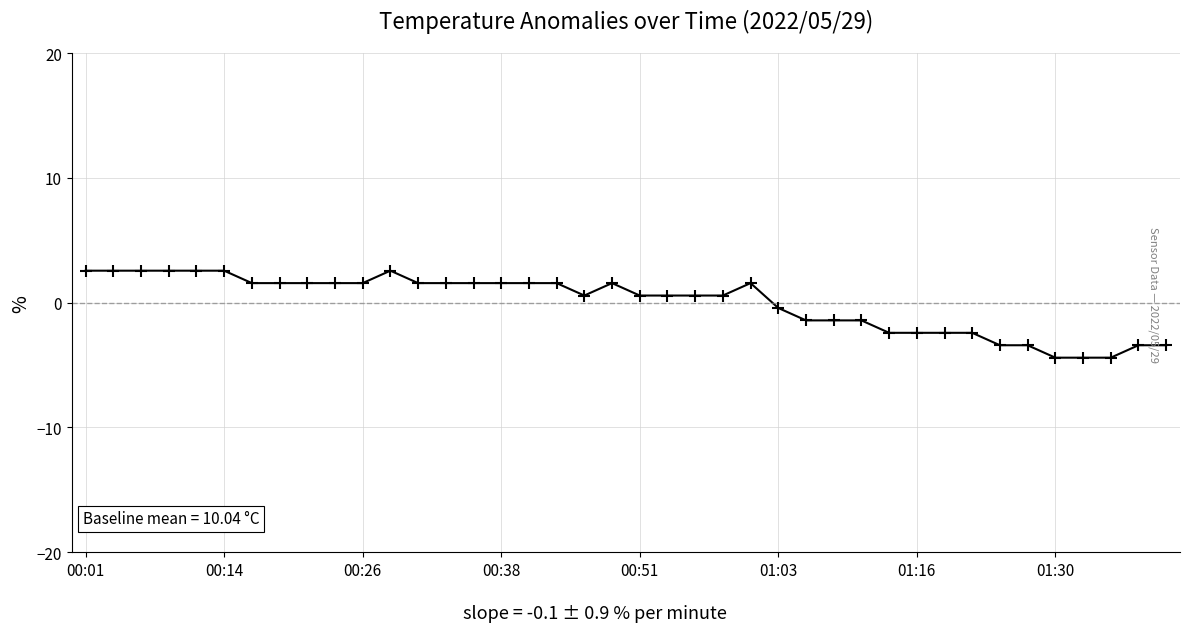

What is the maximum value shown in the chart?

2.6